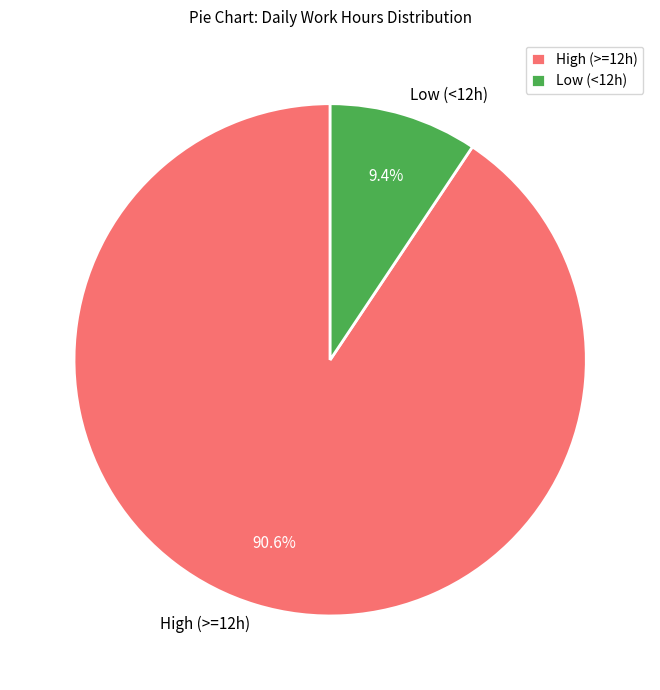

Do High (>=12h) and Low (<12h) together represent more than half of the pie?

Yes